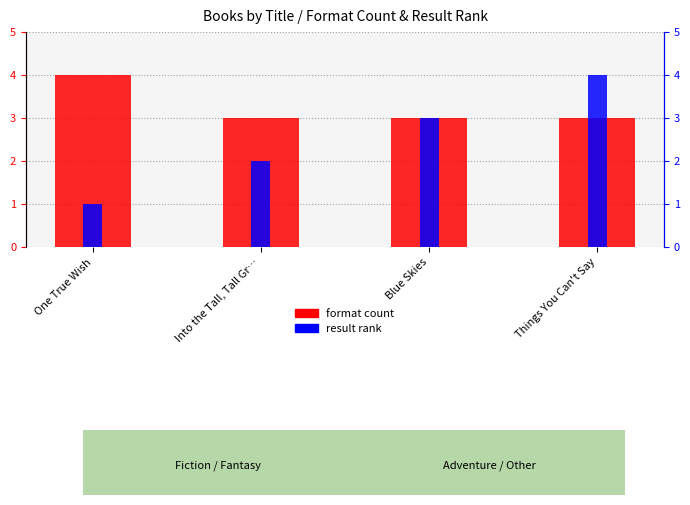

Which series changed the most between Into the Tall, Tall Gr… and Things You Can't Say?

result rank